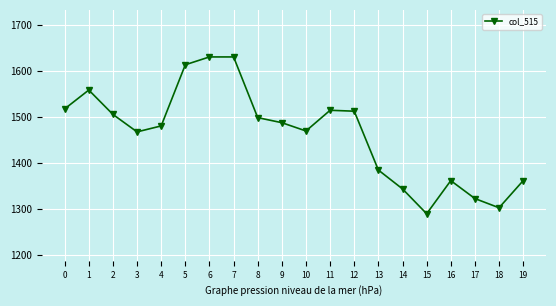

What is the maximum value shown in the chart?

1631